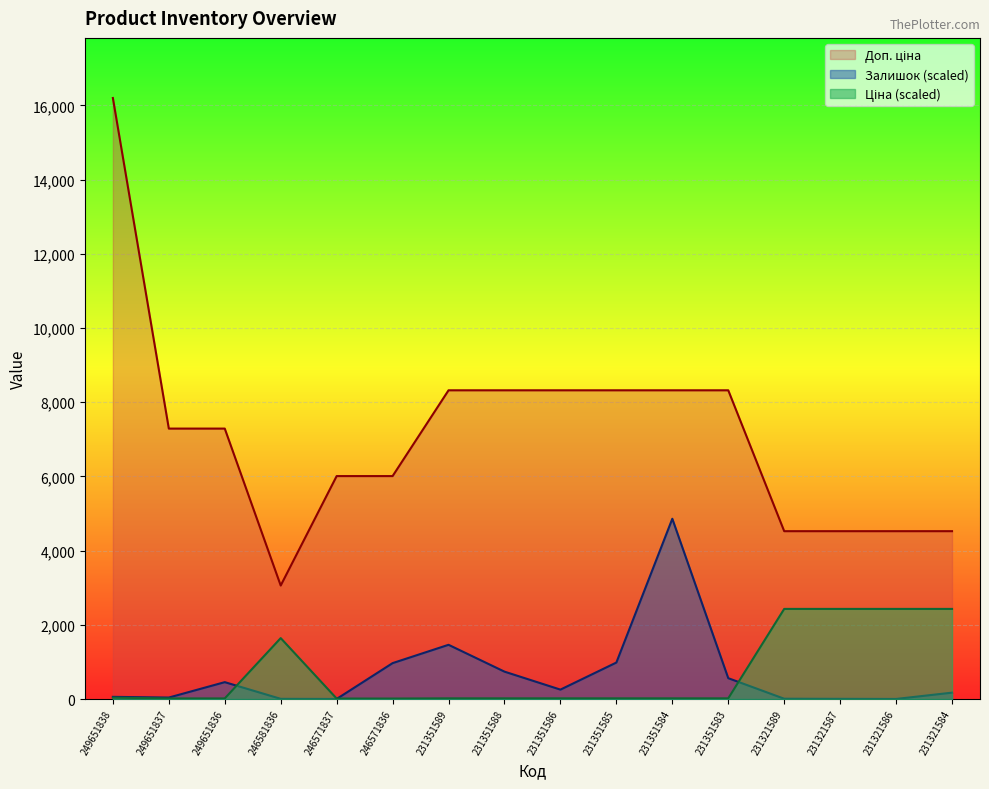

The Доп. ціна series shows 4525.0 at 231321587. True or false?

True